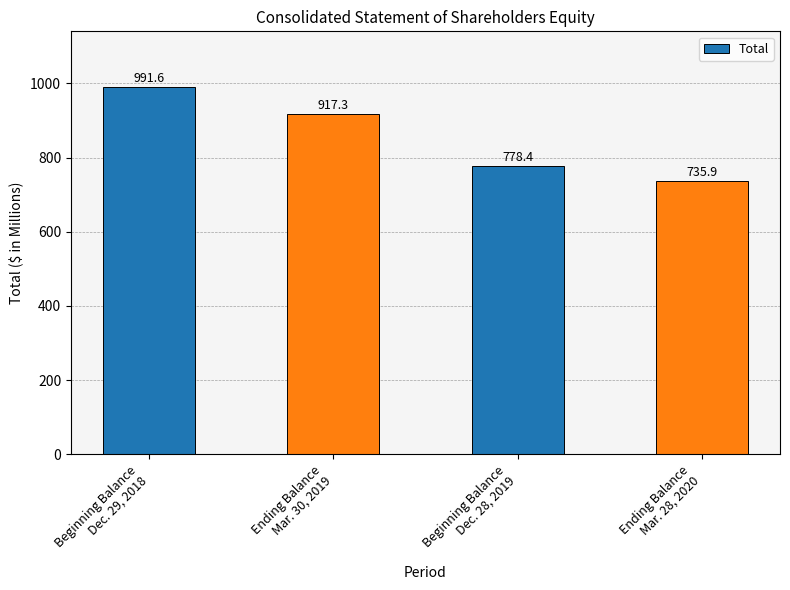

What is the value of the 1st bar from the left?

991.6